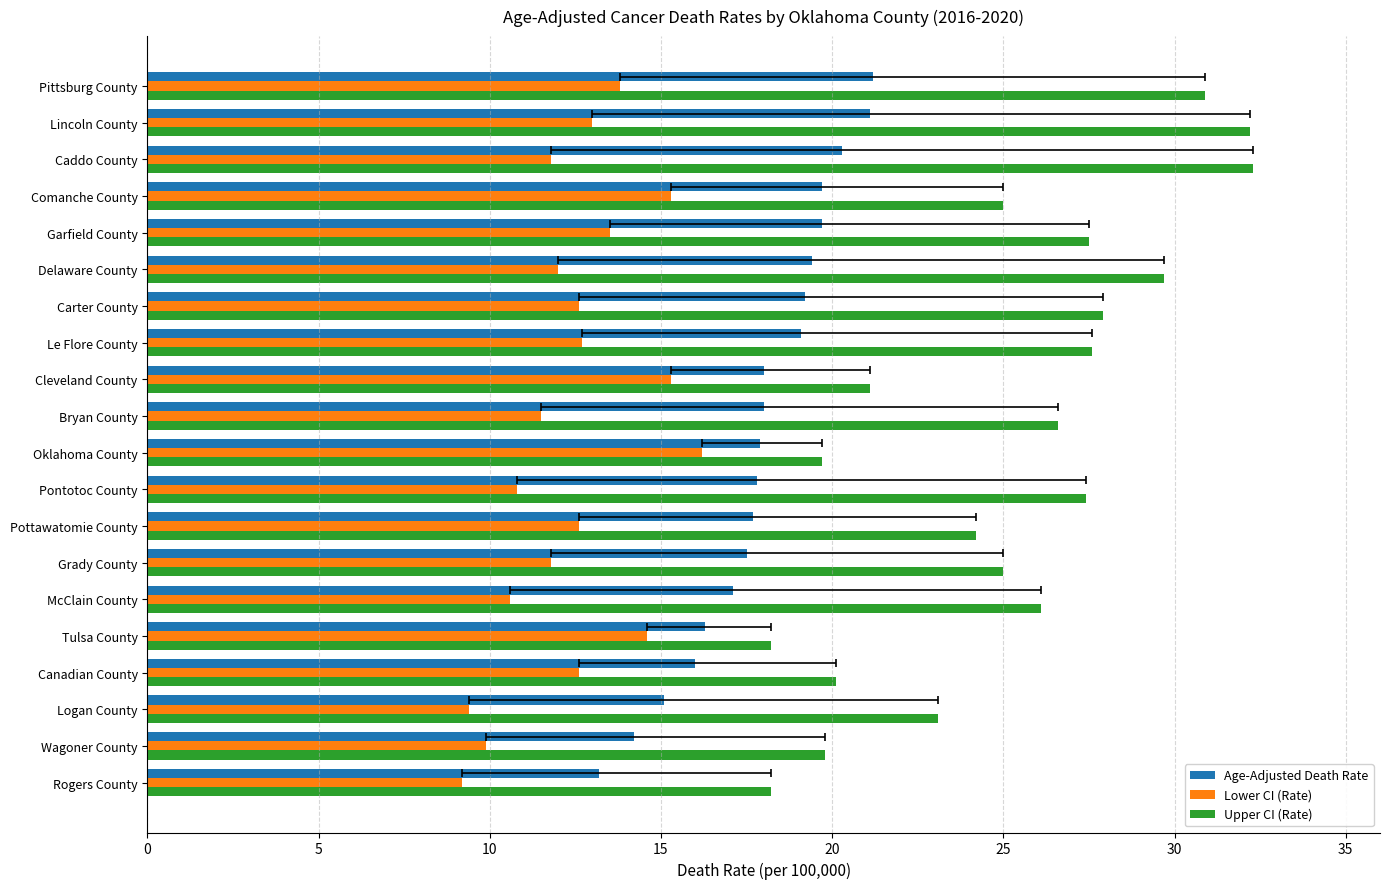

What is the greatest value displayed?

32.3